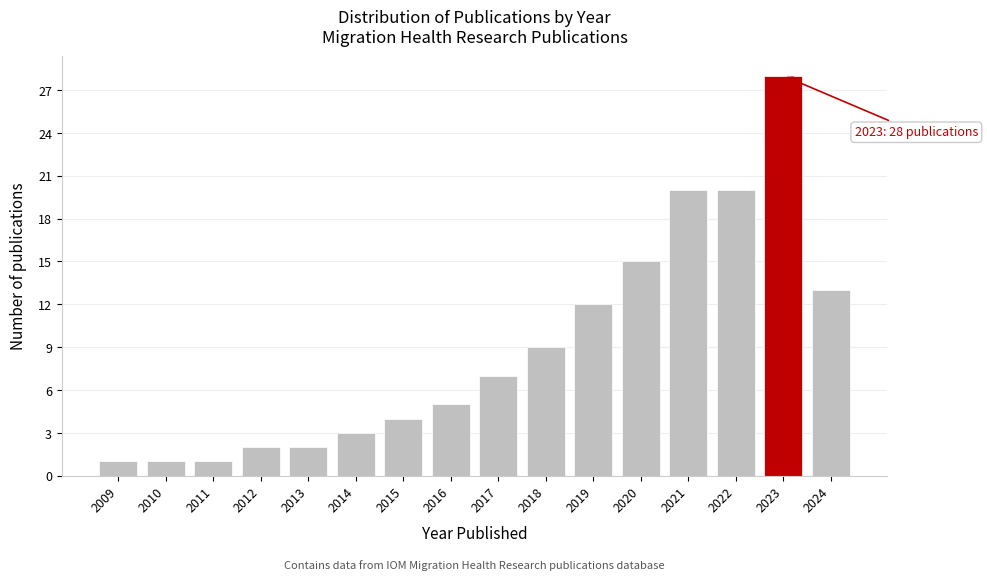

Reading left to right, transcribe all the data shown in this chart.

1	1	1	2	2	3	4	5	7	9	12	15	20	20	28	13